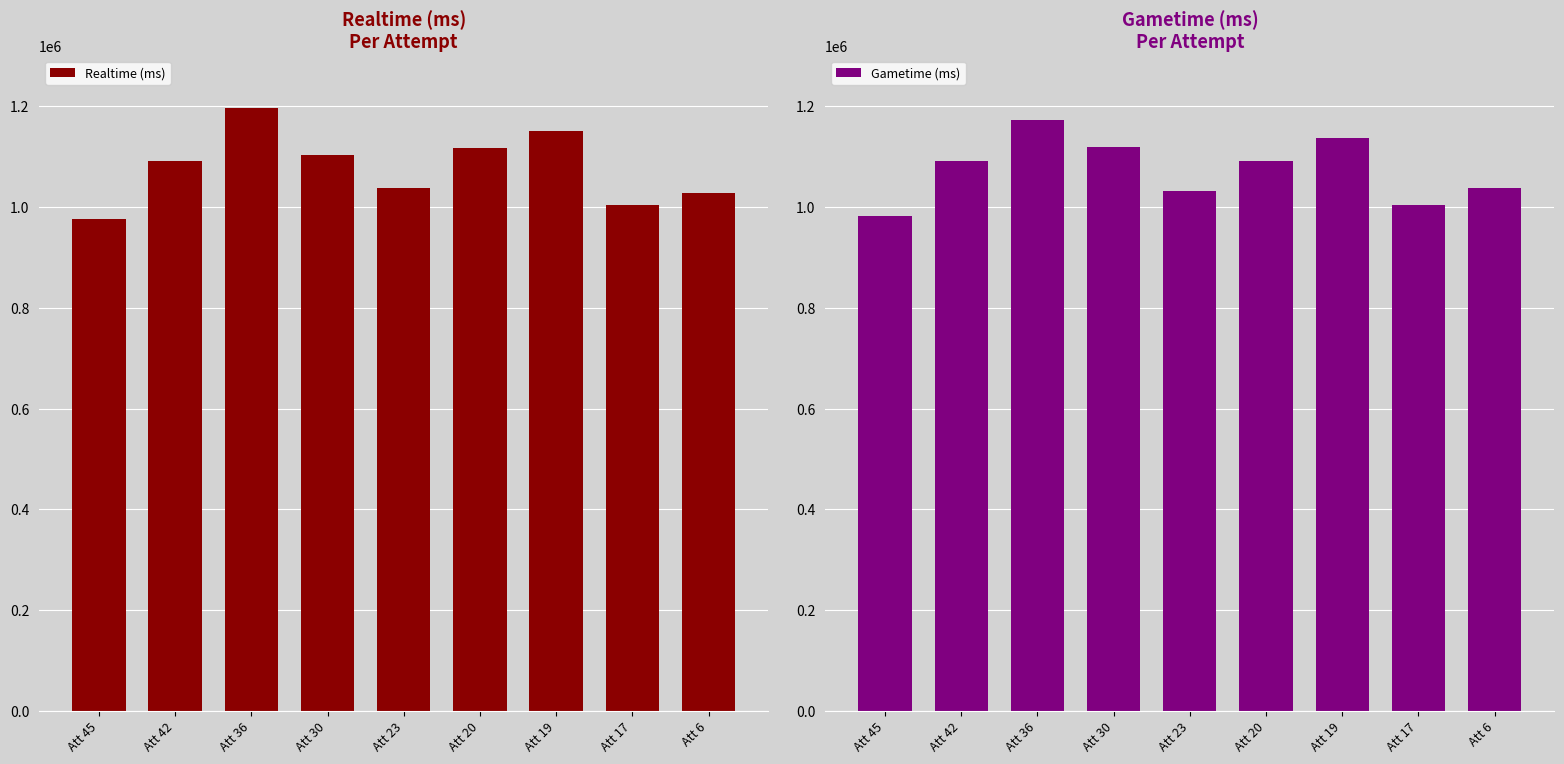

How many values in the Gametime (ms) series exceed 1090335?

4